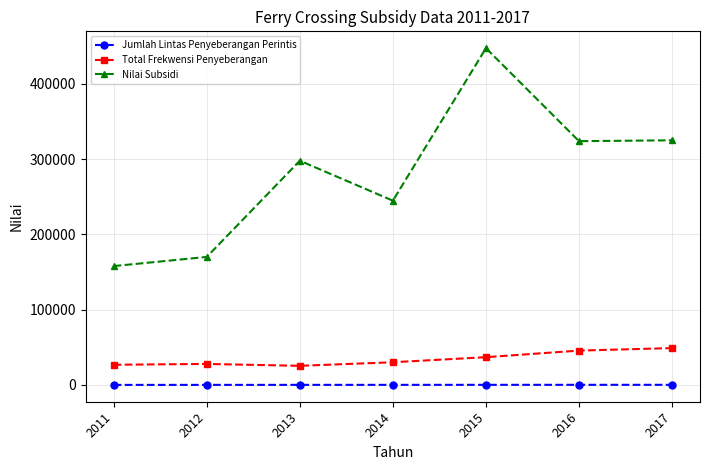

What is the approximate value of Total Frekwensi Penyeberangan at 2014?

30184